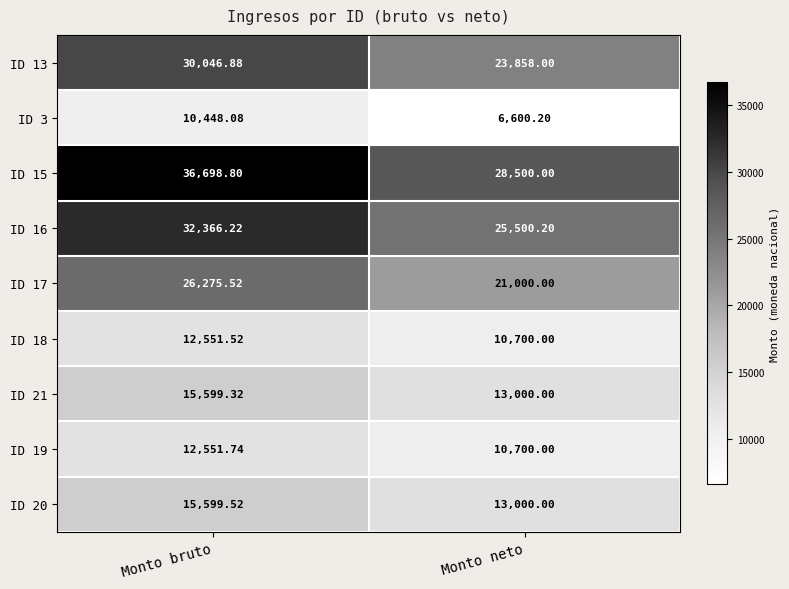

At which category is the sum across all series the highest?

Monto bruto